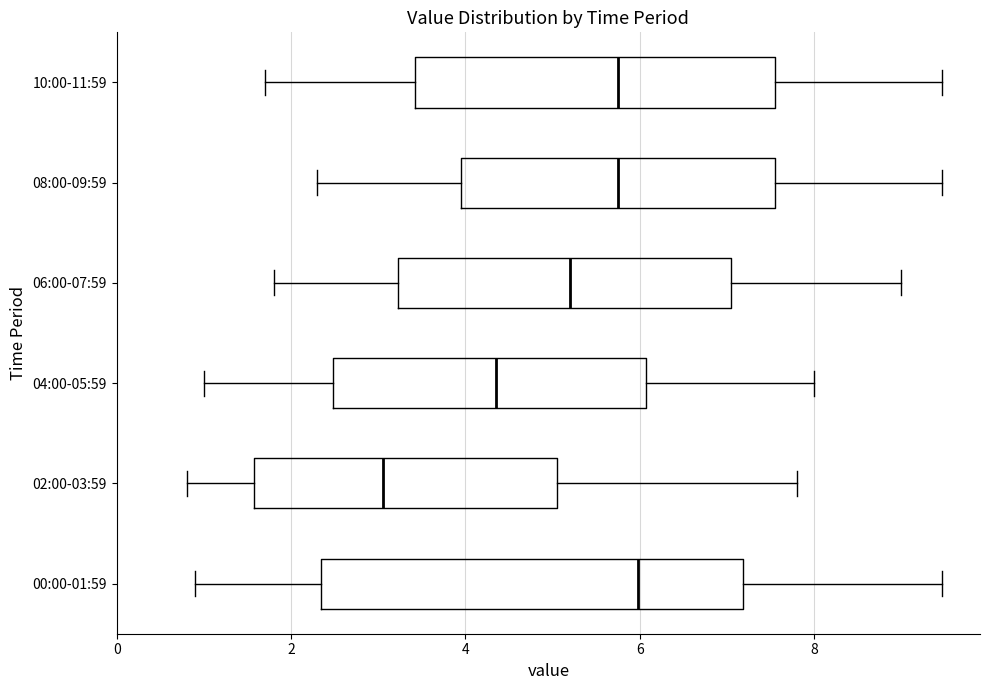

Which box is the widest, from its left edge to its right edge?

00:00-01:59